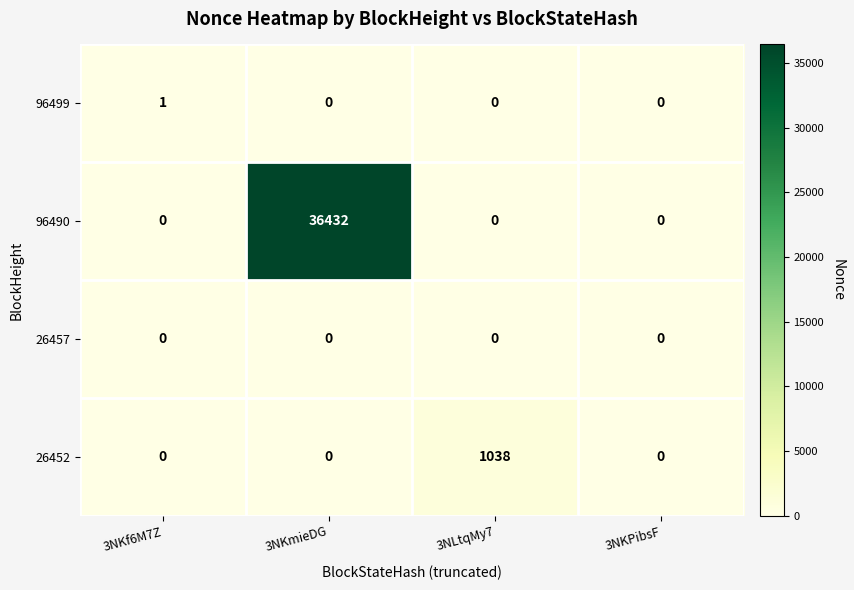

The 26452 series shows 0 at 3NKPibsF. True or false?

True